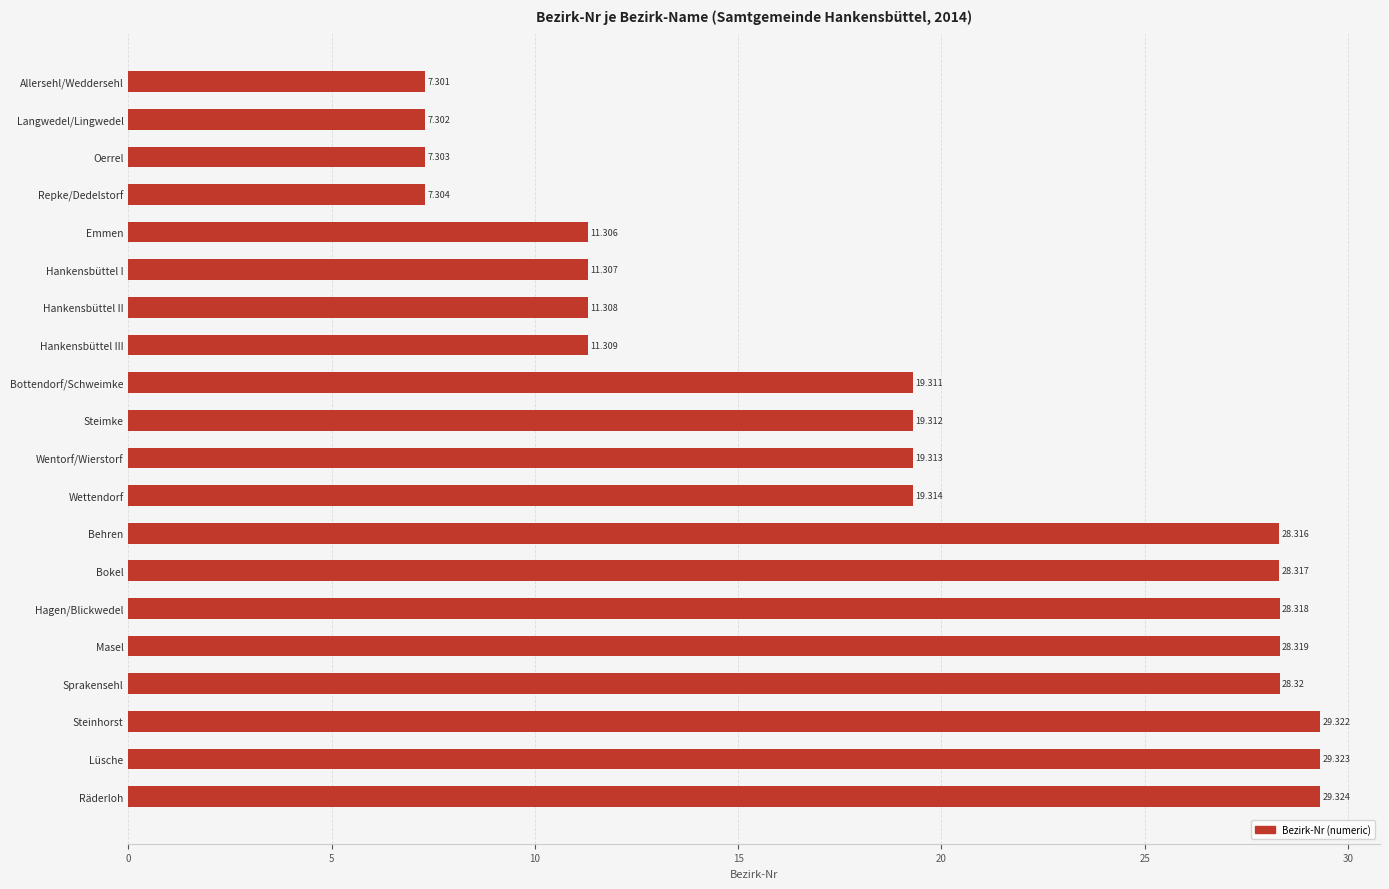

What is the greatest value displayed?

29.3